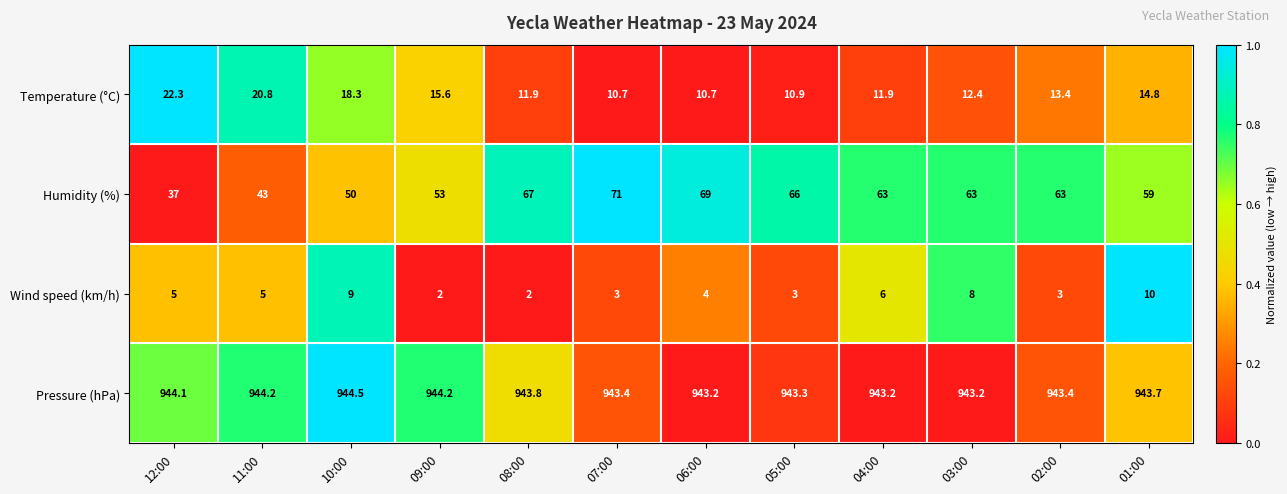

How many categories are shown in the chart?

12